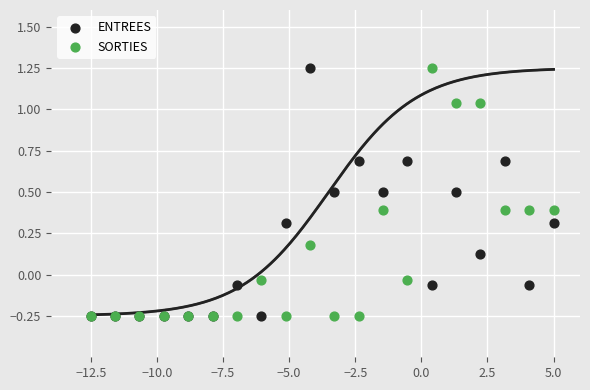

What are all the series names shown in the legend?

ENTREES, SORTIES